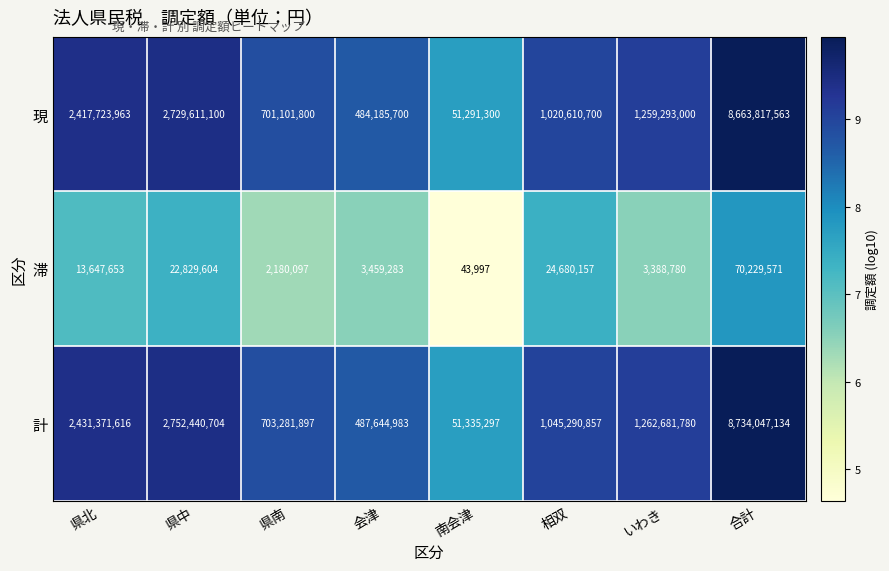

Reading right to left, what are all the values shown in this chart?

現: 8663817563	1259293000	1020610700	51291300	484185700	701101800	2729611100	2417723963
滞: 70229571	3388780	24680157	43997	3459283	2180097	22829604	13647653
計: 8734047134	1262681780	1045290857	51335297	487644983	703281897	2752440704	2431371616